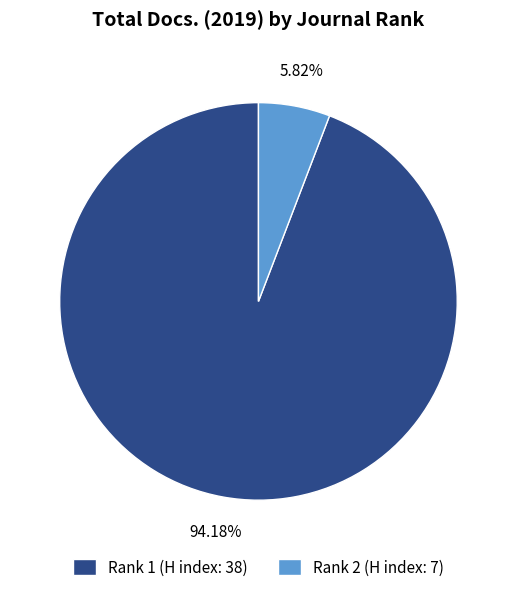

What percentage is NOT represented by Rank 2 (H index: 7)?

94.2%